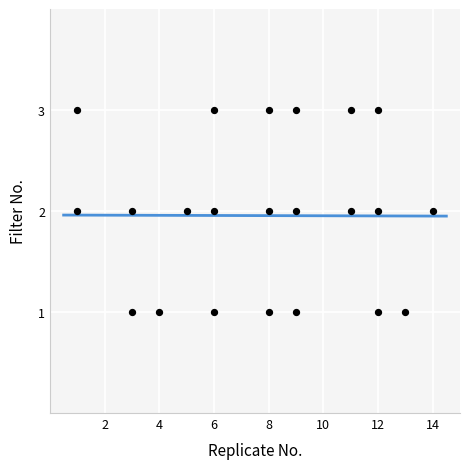

What is the range of X values (max minus min)?

13